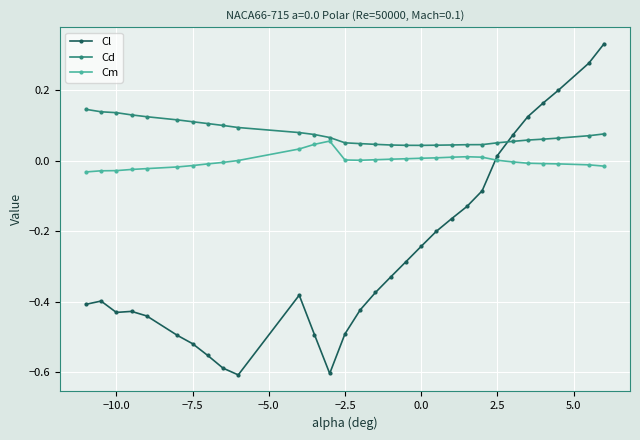

Which series has the largest total across all categories?

Cd